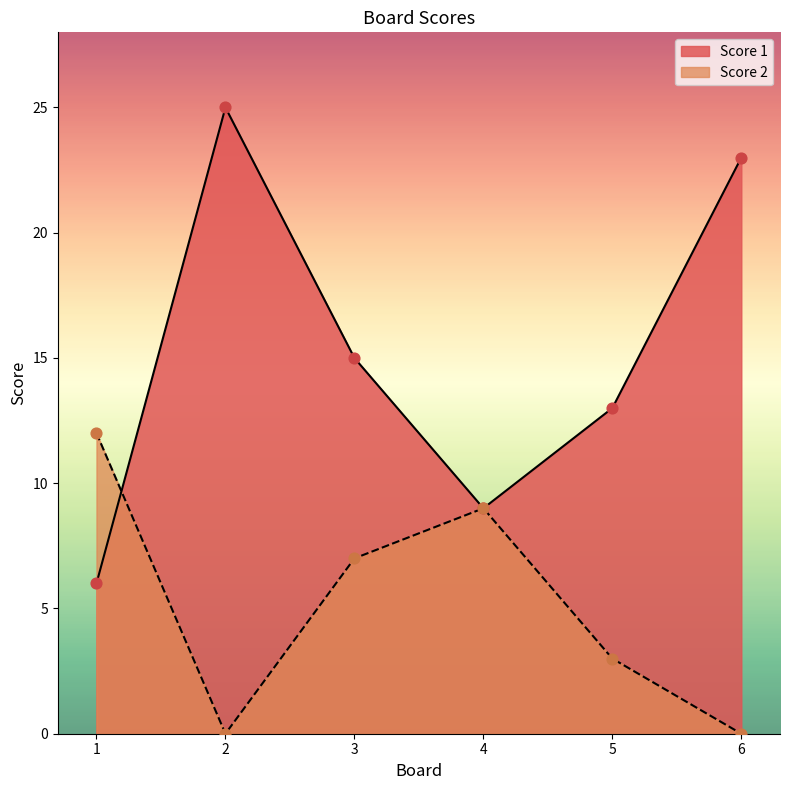

Which series contains the lowest Y value?

Score 2